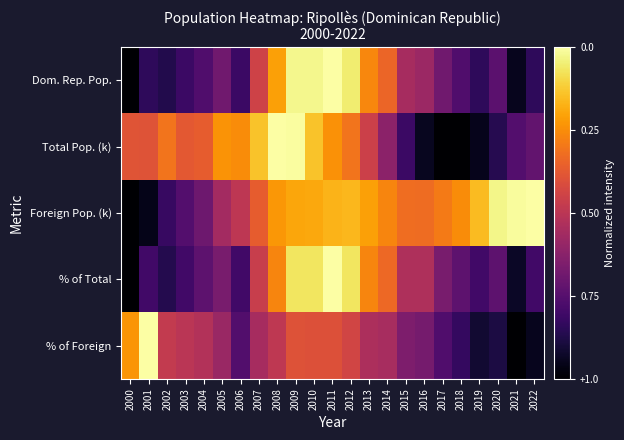

Which series has the largest total across all categories?

Foreign Pop. (k)